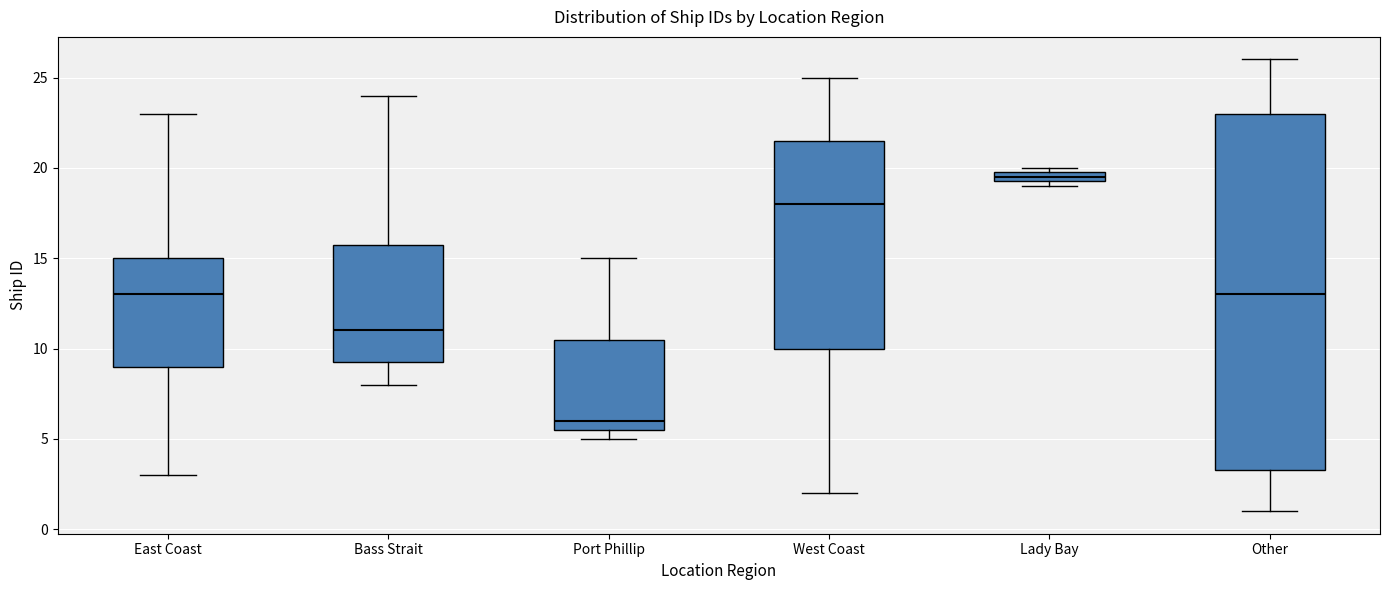

Where is the upper edge of the box for Other on the y-axis? The values are not printed on the chart, so give them approximately, as read against the axis.

23.0